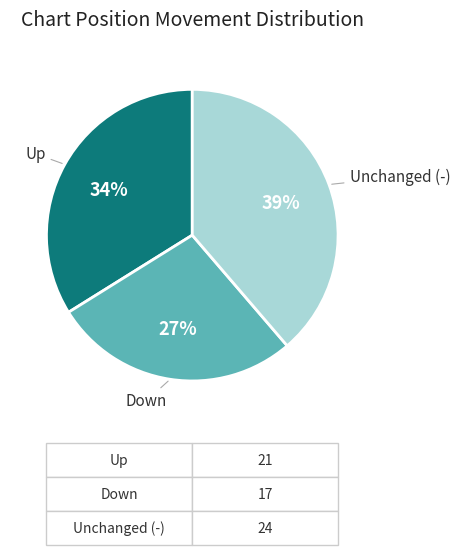

To the nearest percent, what is the average slice percentage?

33%